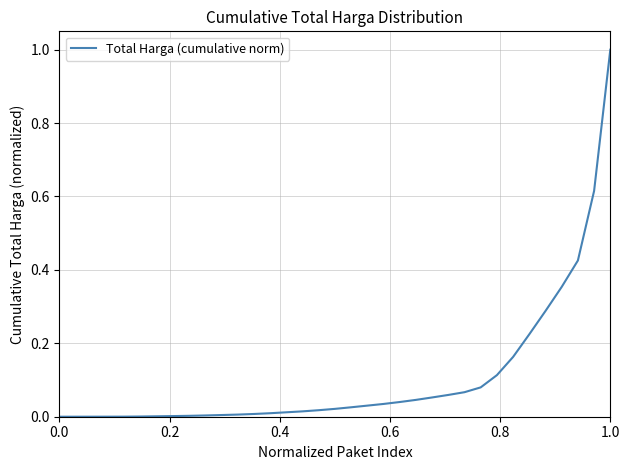

True or false: there are more than 2 points higher than both neighbors.

False